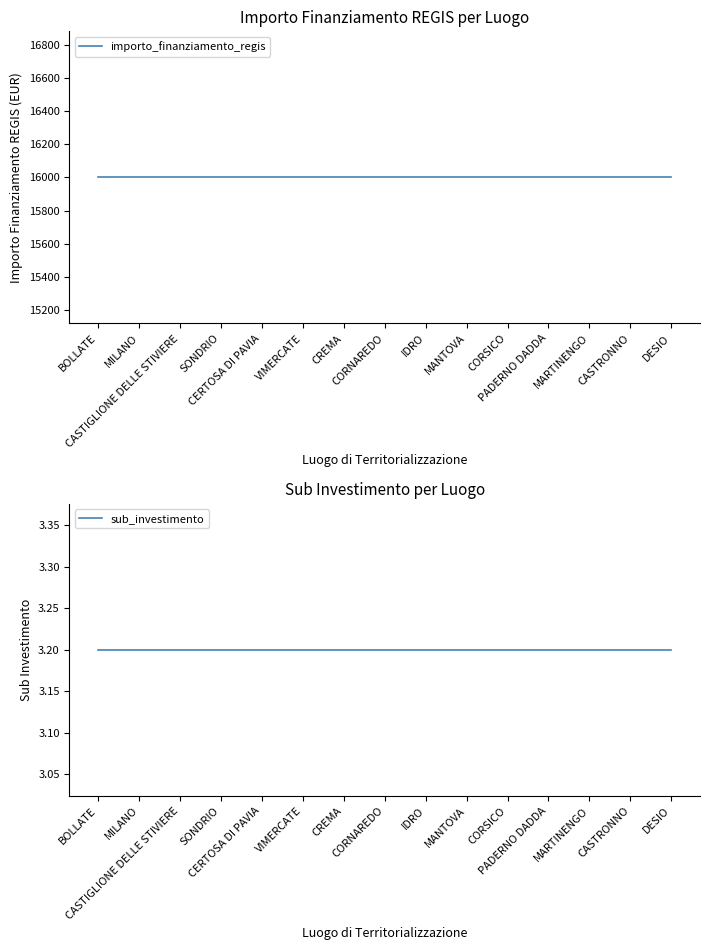

At how many categories does at least one series exceed 6901?

15